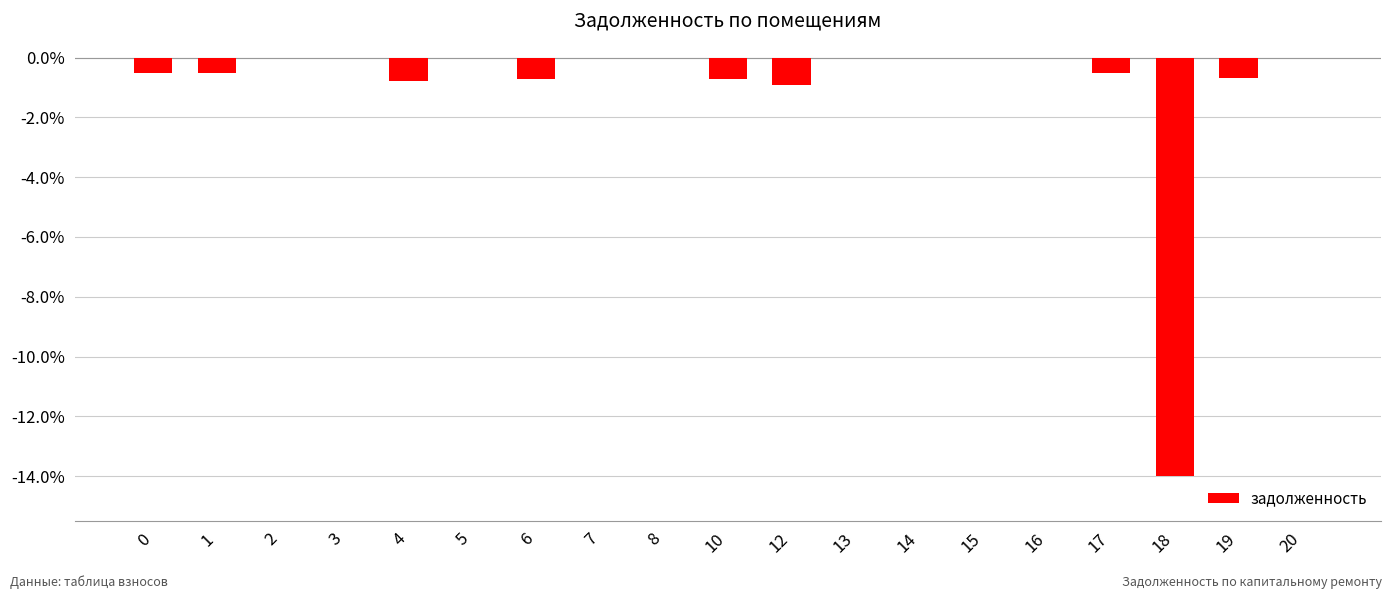

Which has a higher value, 17 or 8?

8